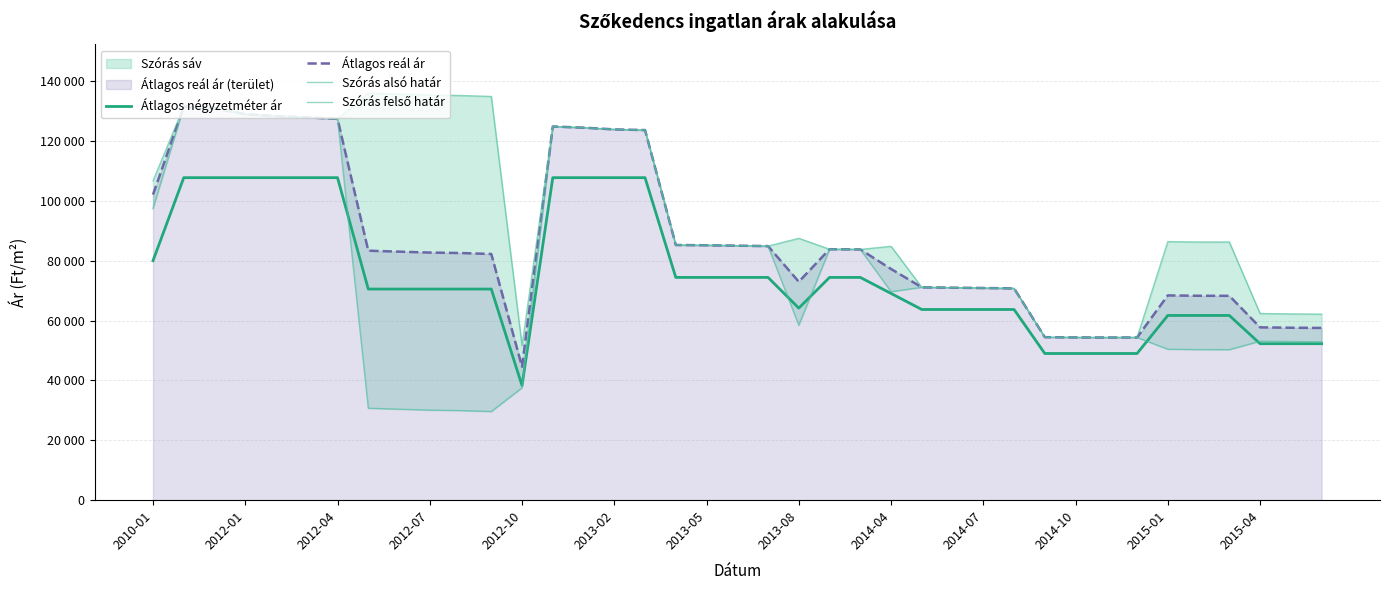

List the series in order of their peak value, lowest first.

Átlagos négyzetméter ár, Átlagos reál ár, Szórás alsó határ, Szórás felső határ